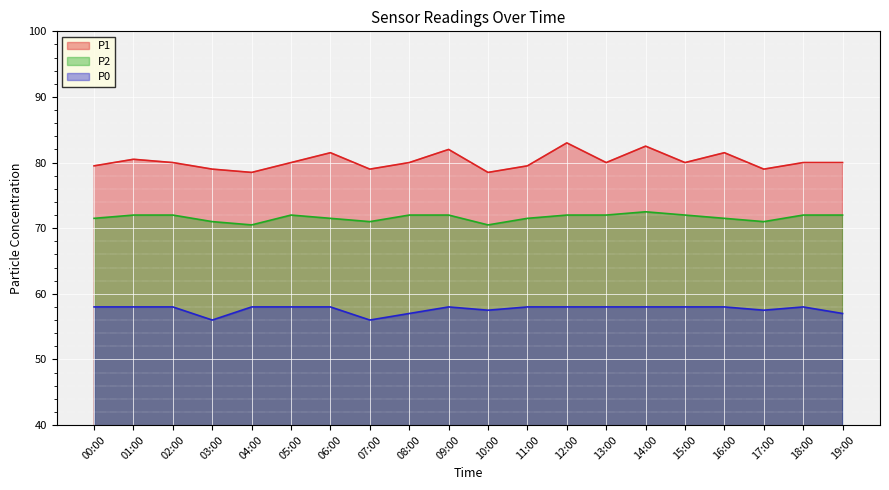

What is the value of the P0 point at the 14th from the left?

58.0